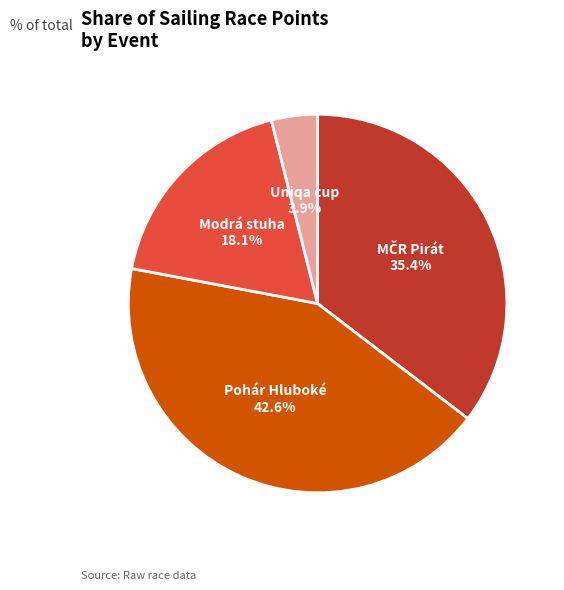

What is the ratio of the value at Modrá stuha to the value at Uniqa cup?

4.6